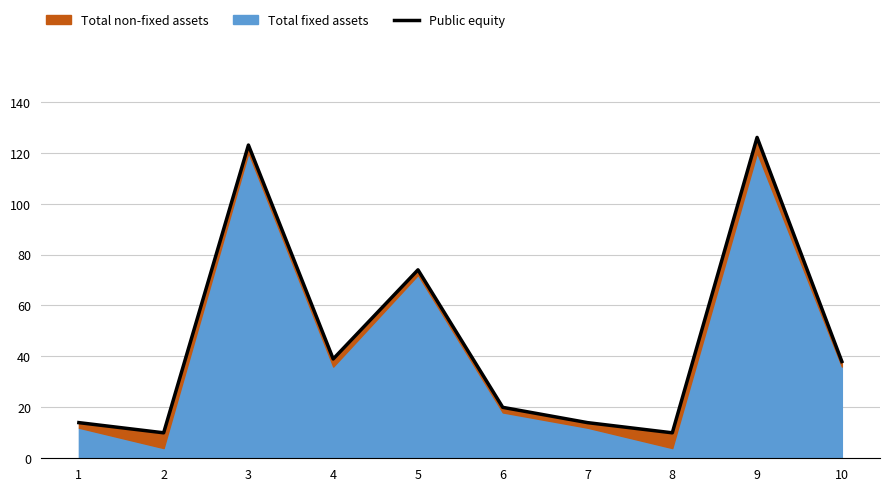

What is the change in value from 6 to 8?

-10